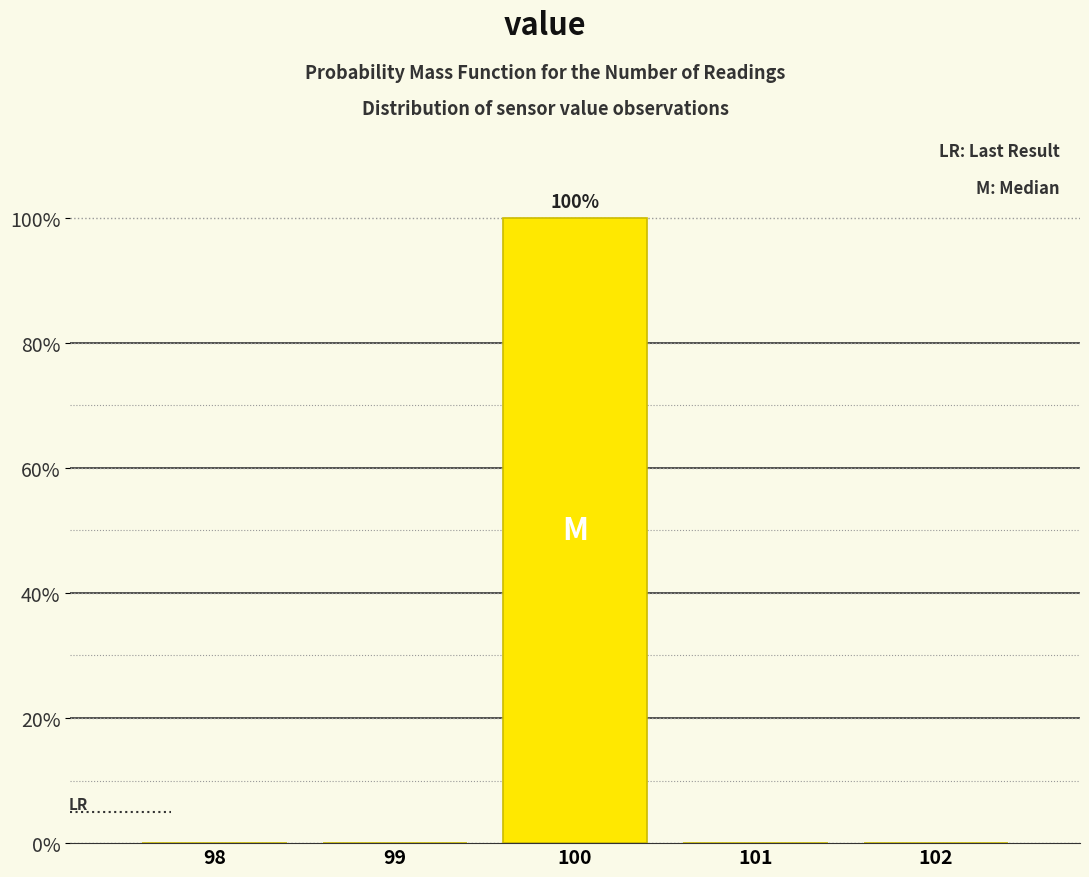

Reading left to right, extract all data points from this chart.

98=0	99=0	100=100	101=0	102=0